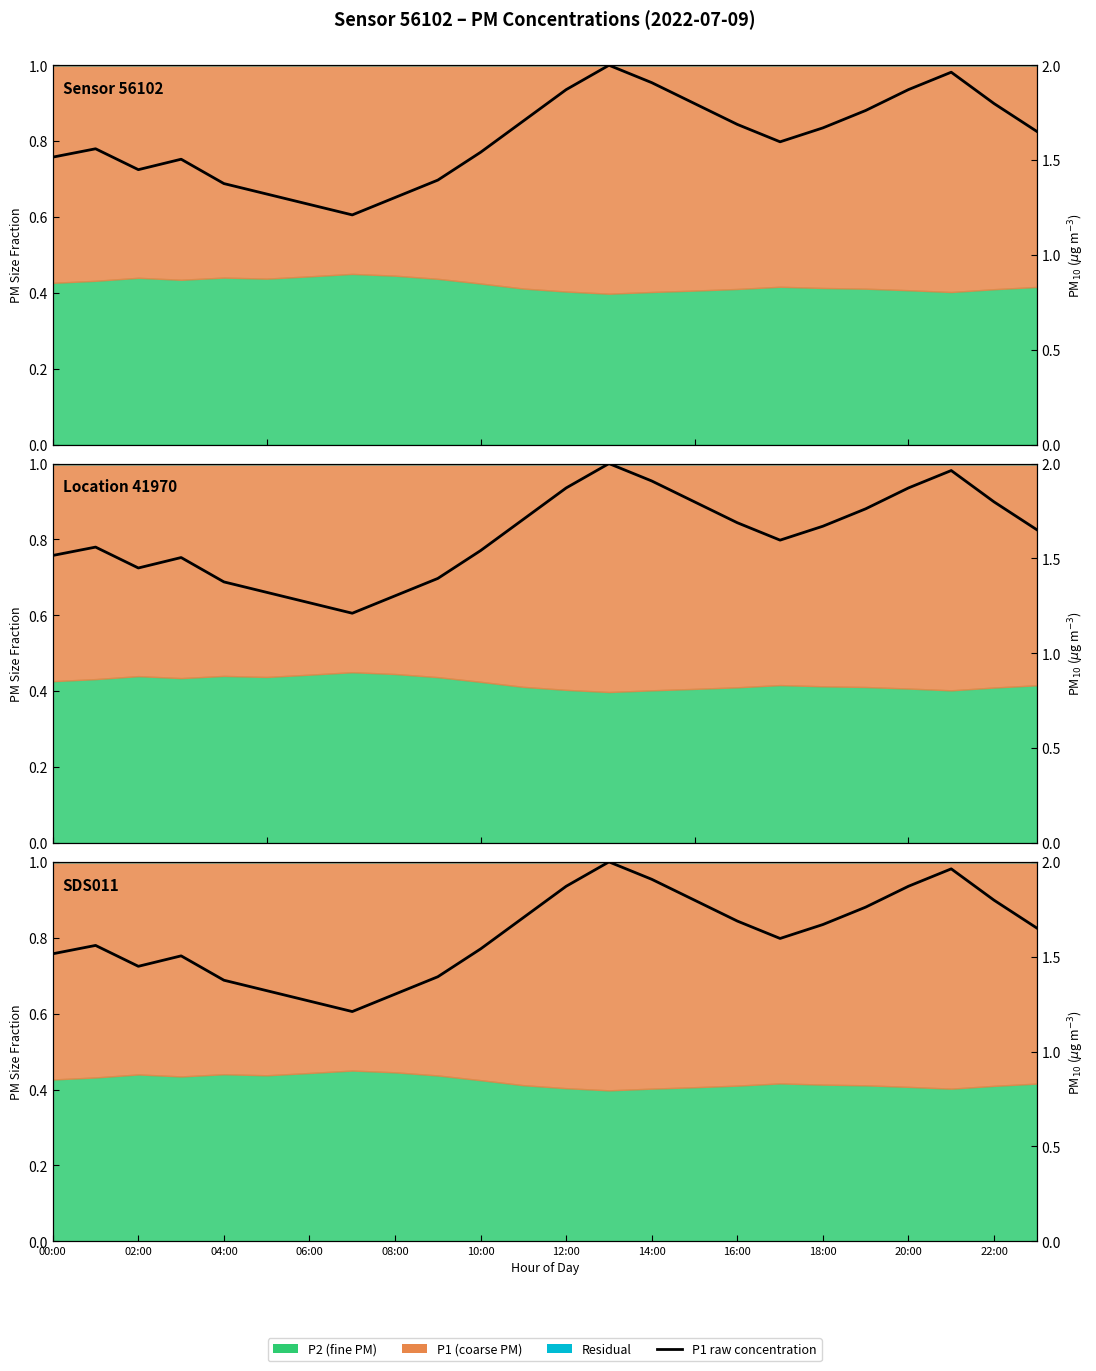

How many points are higher than both their immediate neighbors (excluding endpoints)?

4